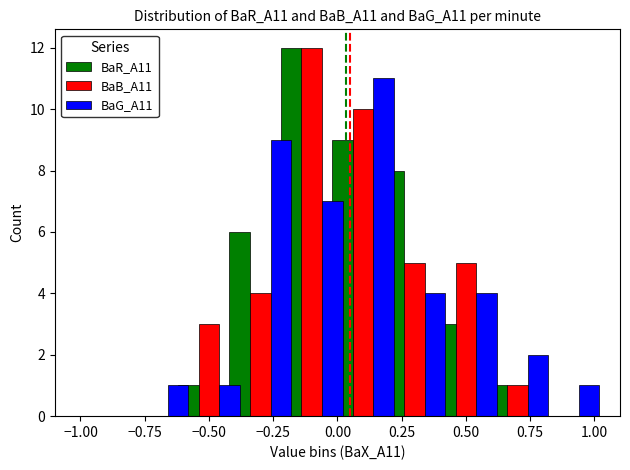

At how many categories does at least one series exceed 9?

2